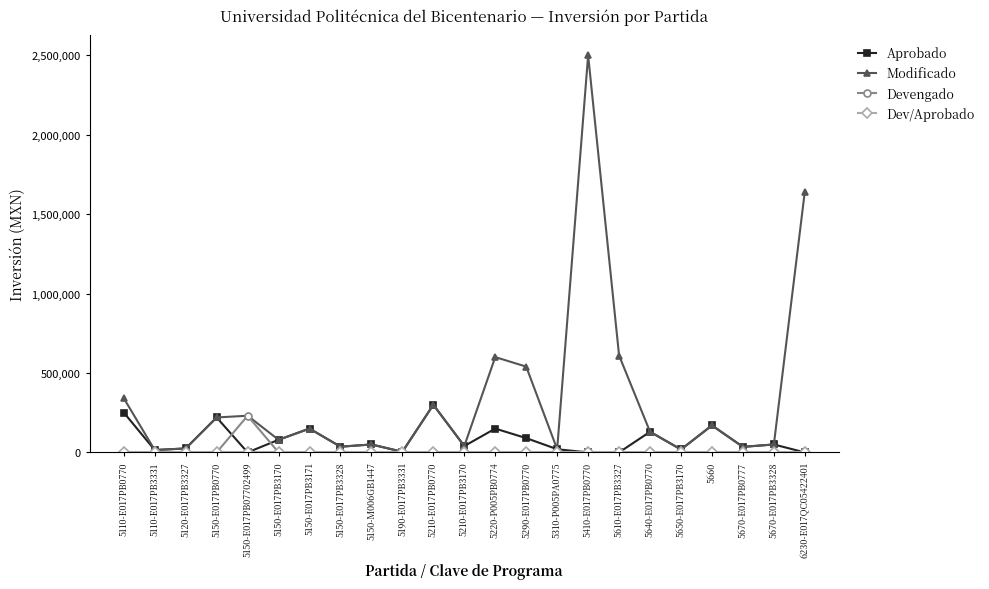

What is the label of the 5th point from the left?

5150-E017PB07702499